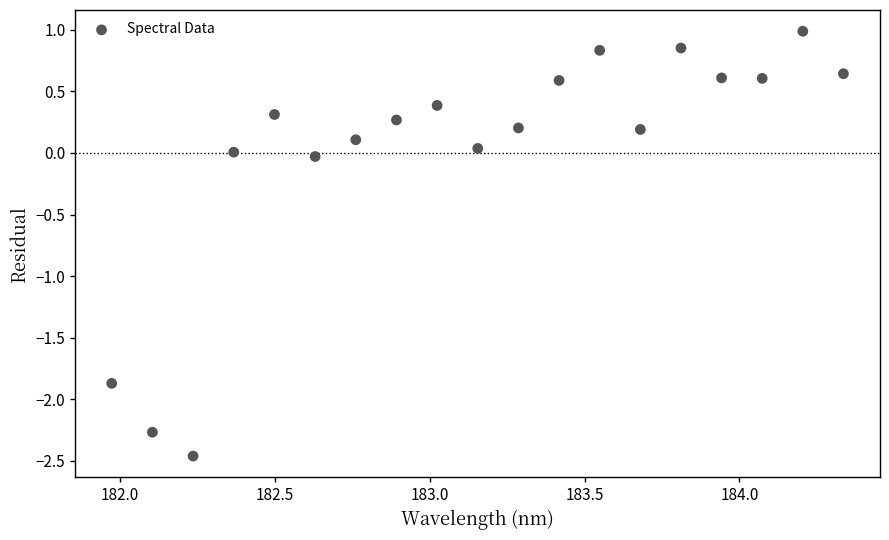

What is the range of X values (max minus min)?

2.4